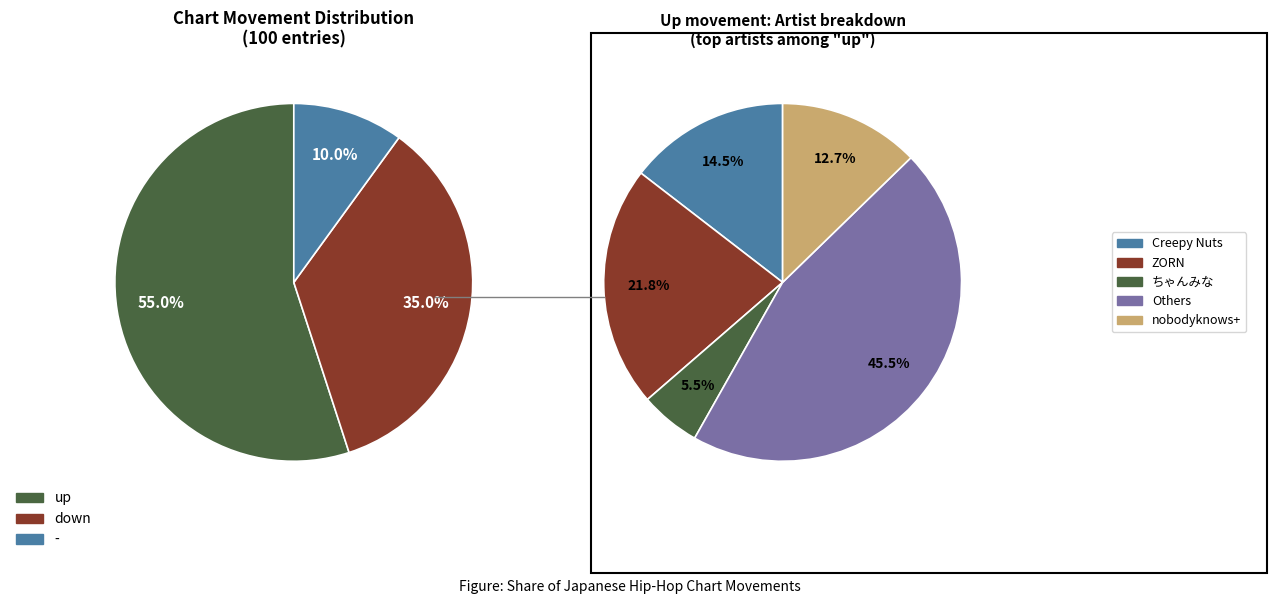

Rank the categories by value from highest to lowest.

up, down, -